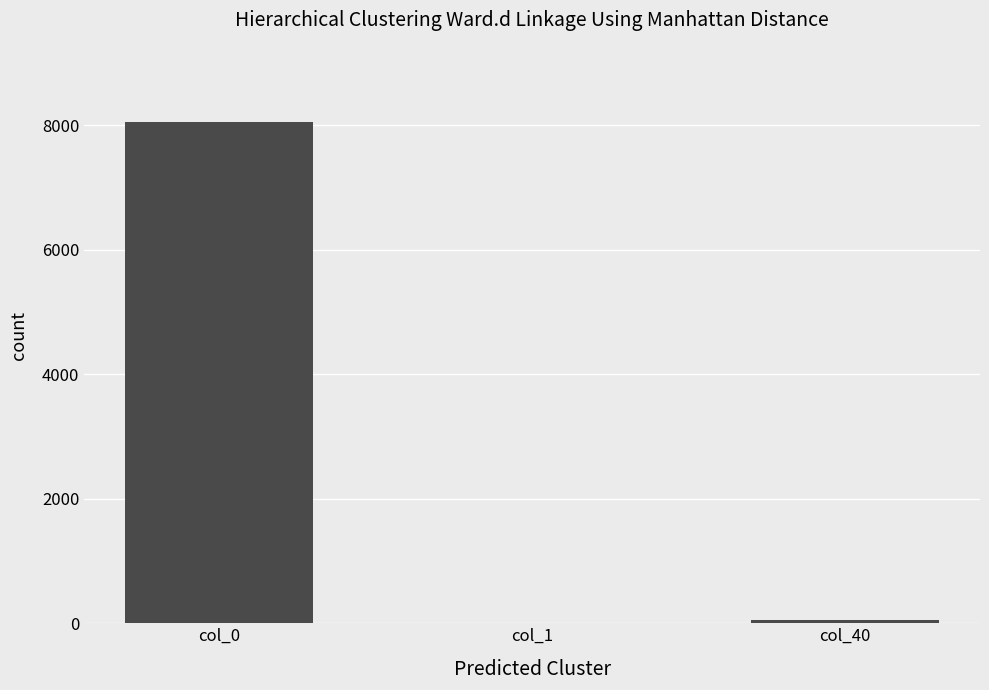

What is the sum of the values at col_40 and col_1?

65